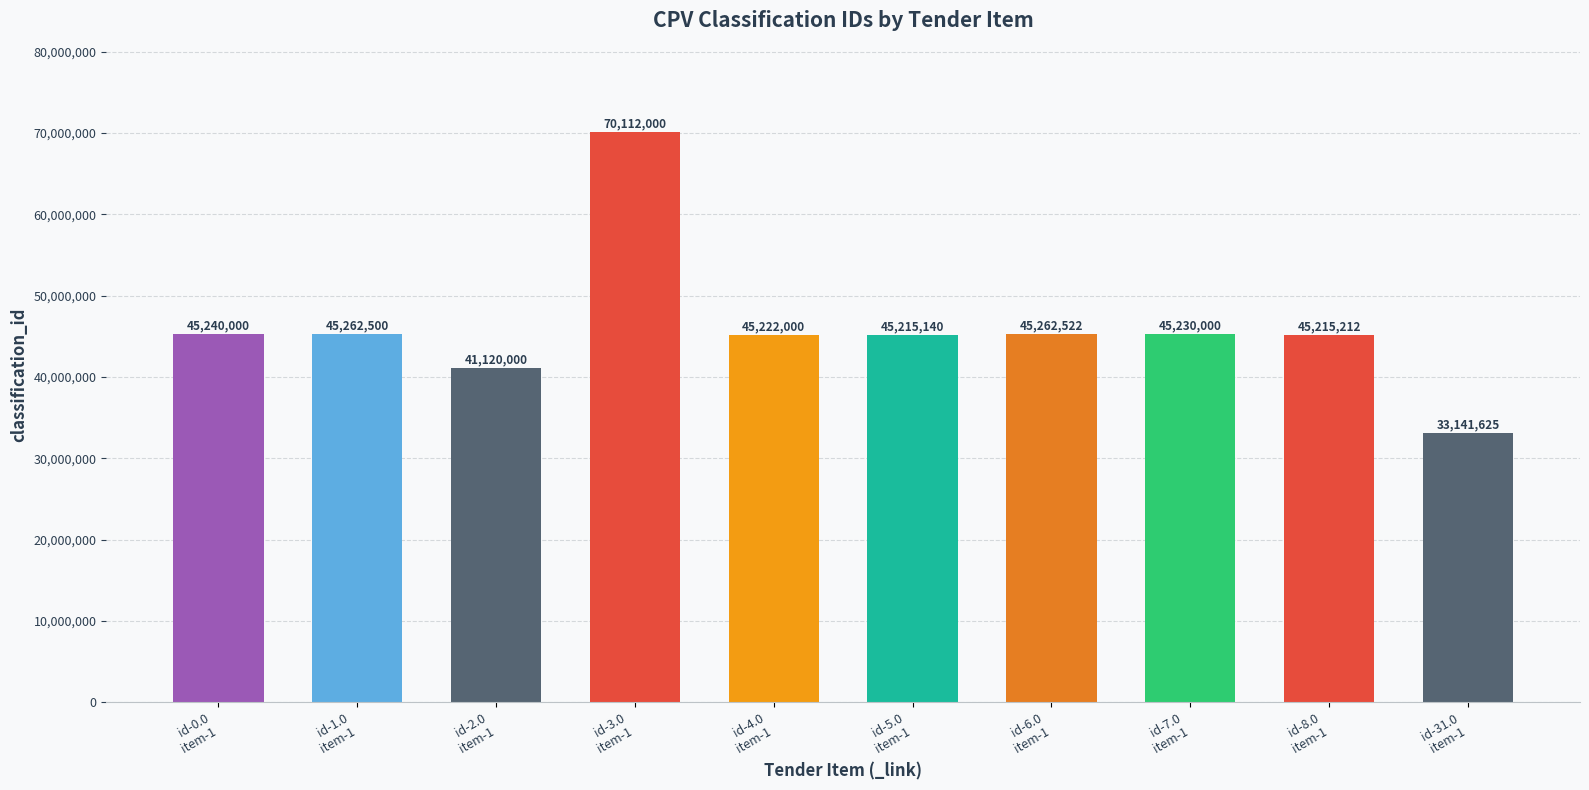

Reading left to right, transcribe all the data shown in this chart.

45240000	45262500	41120000	70112000	45222000	45215140	45262522	45230000	45215212	33141625